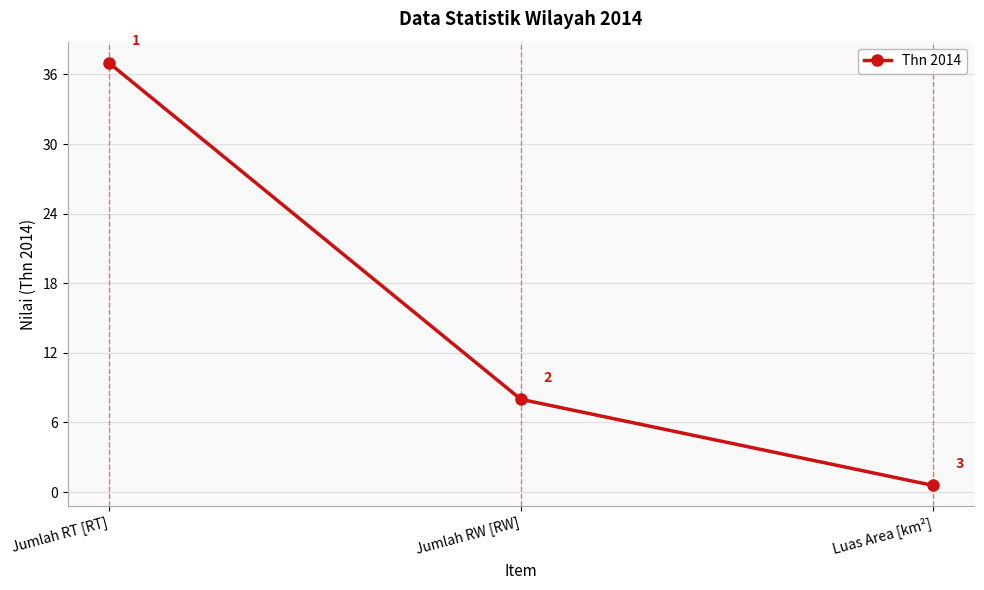

What is the greatest value displayed?

37.0